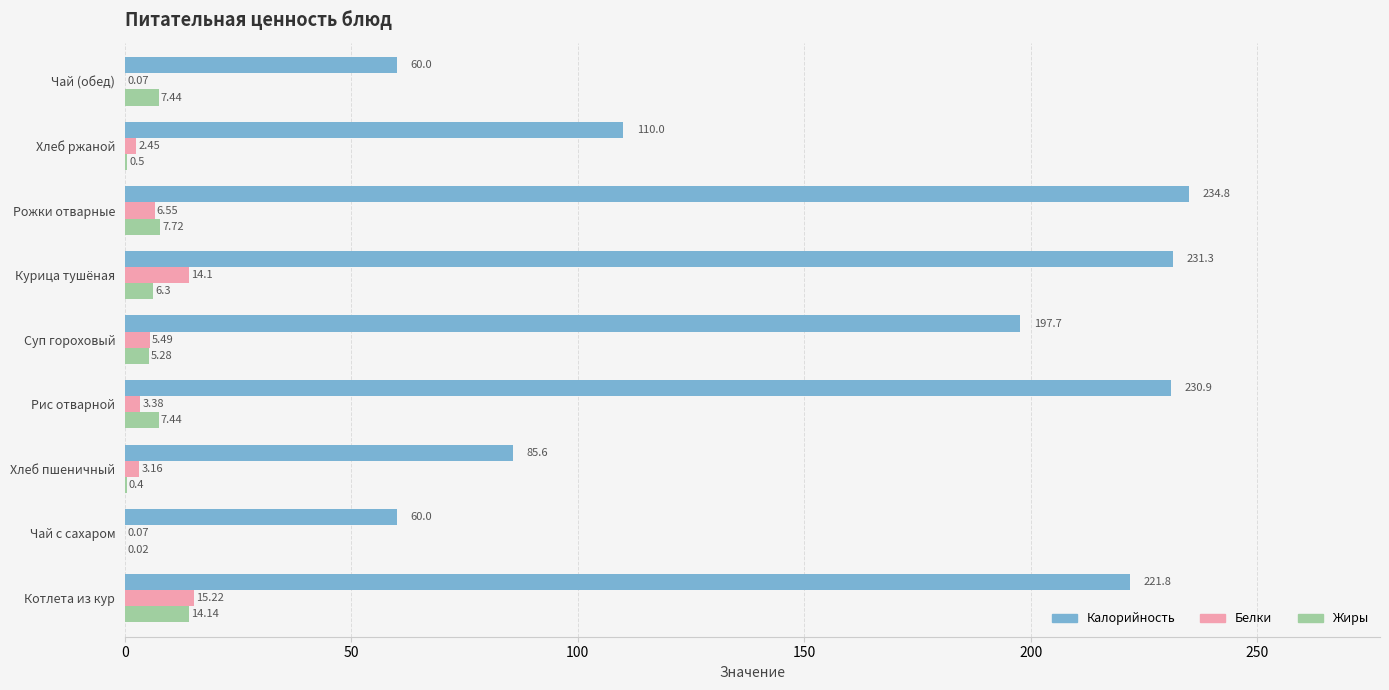

At which category is the sum across all series the highest?

Курица тушёная